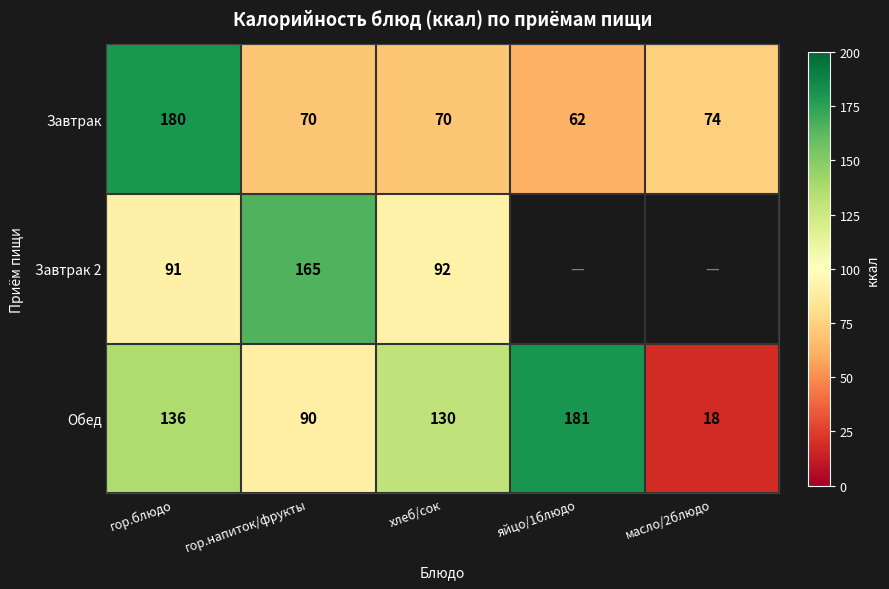

Rank the categories by Обед value from lowest to highest.

масло/2блюдо, гор.напиток/фрукты, хлеб/сок, гор.блюдо, яйцо/1блюдо